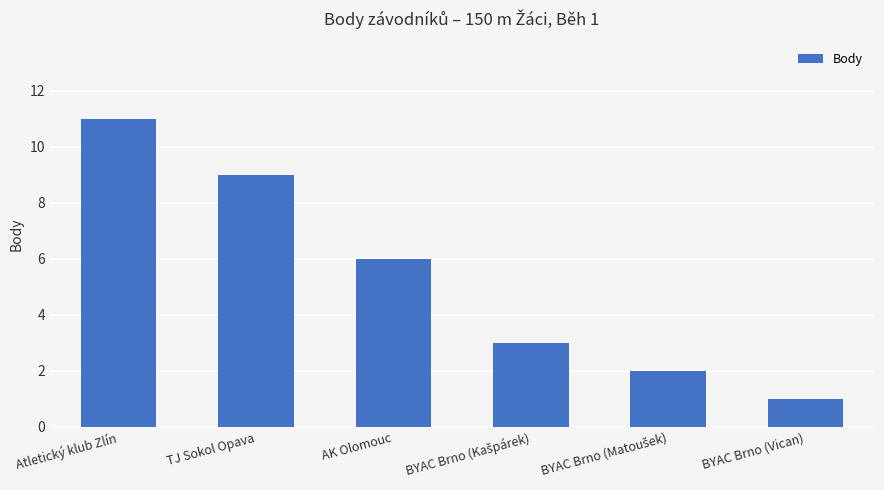

Which label corresponds to the largest value in the chart?

Atletický klub Zlín